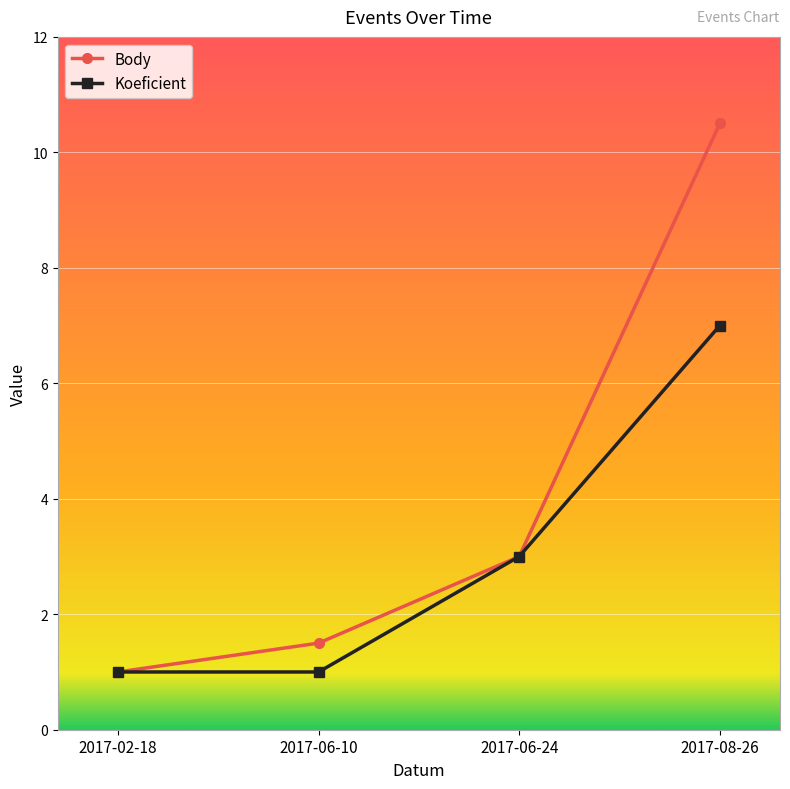

True or false: Koeficient has more than 1 interior local peaks.

False